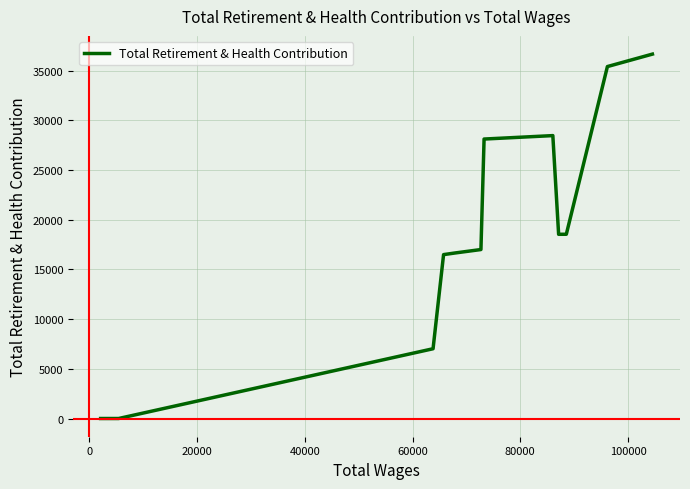

How many lines are shown in the chart?

1